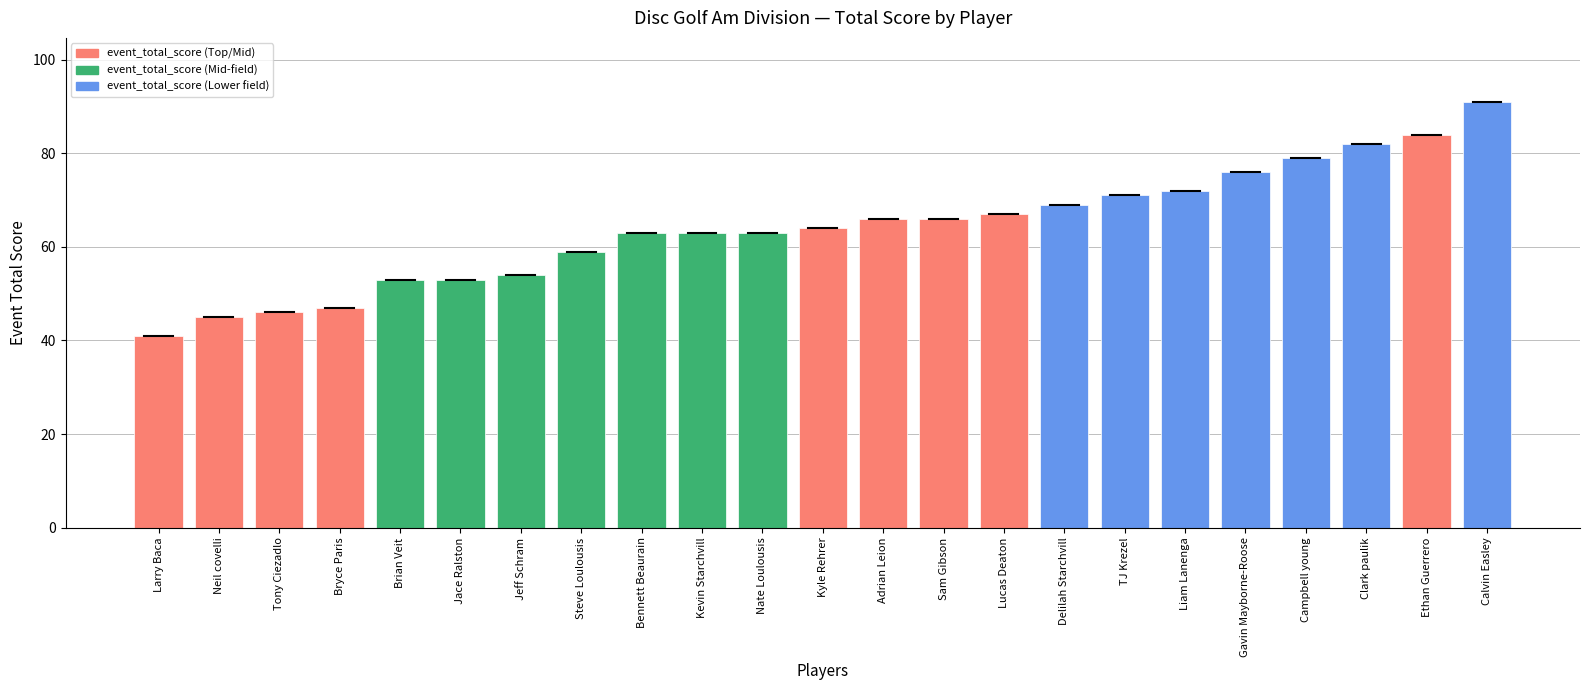

True or false: the data shows 78 at Jeff Schram.

False